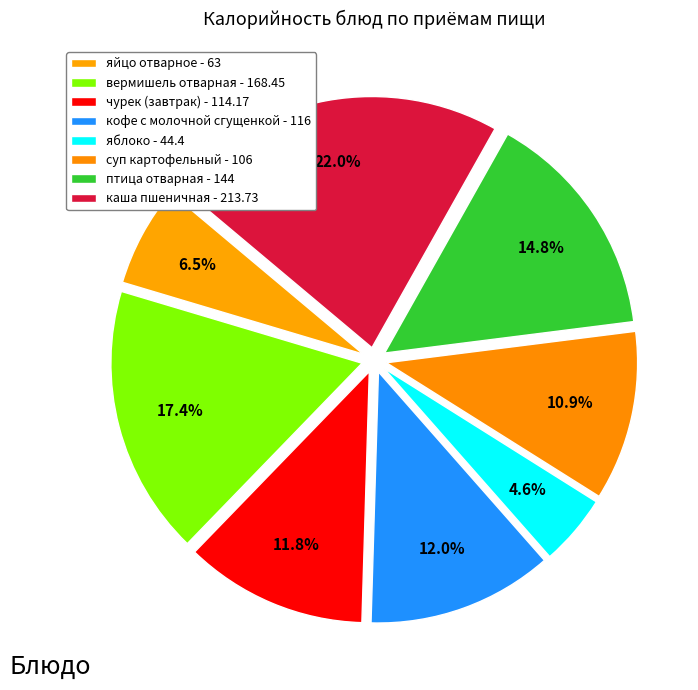

Count the number of slices in the pie.

8